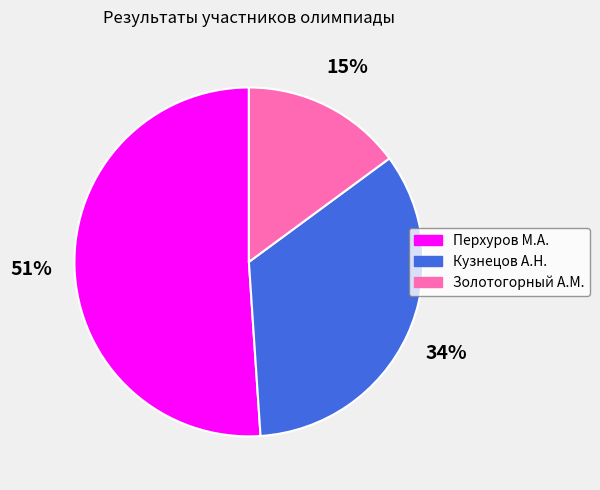

What percentage is the Перхуров М.А. slice, to the nearest percent?

51%